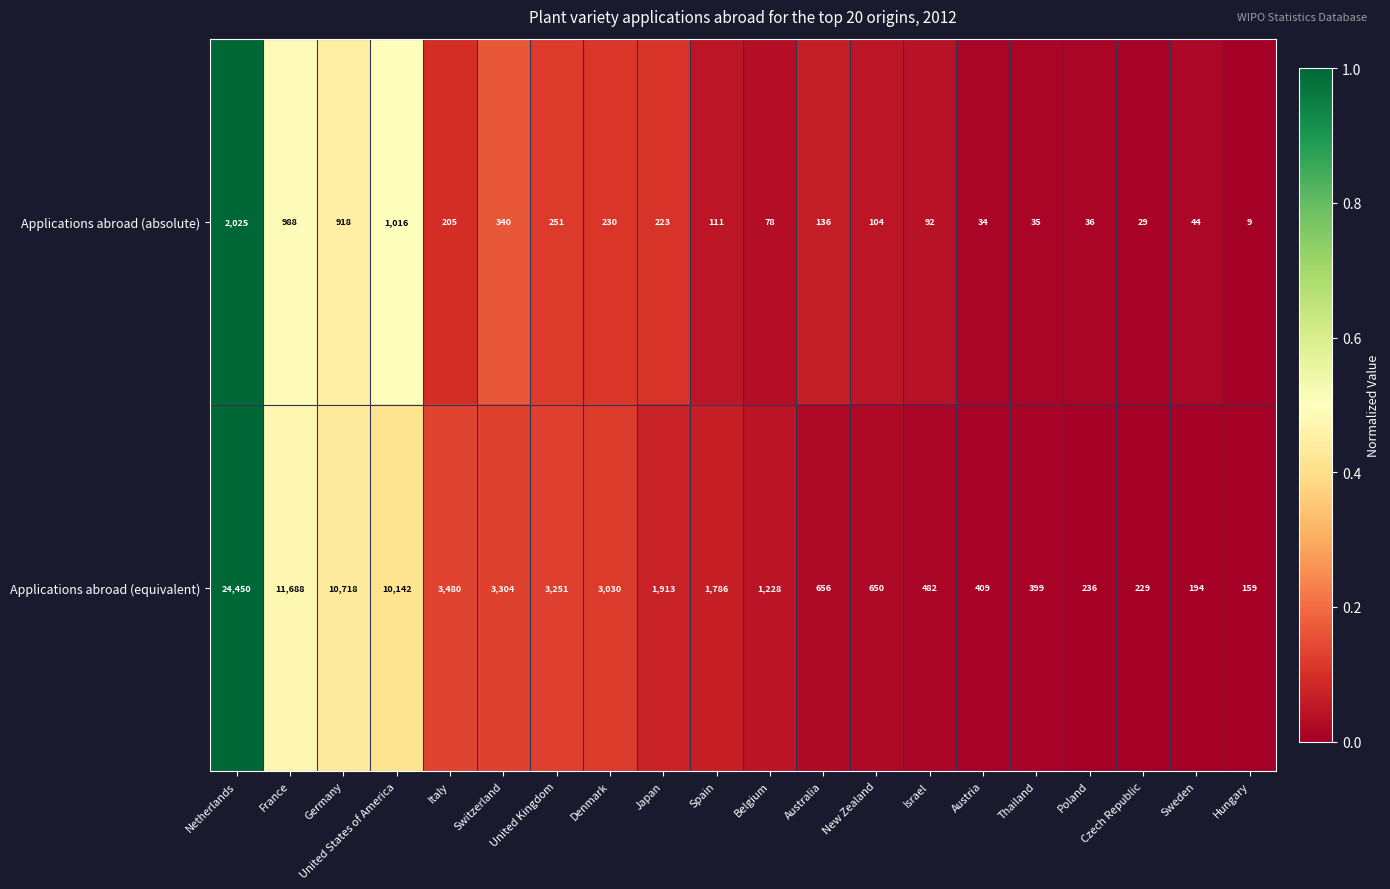

Which series has the widest spread of values?

Applications abroad (equivalent)